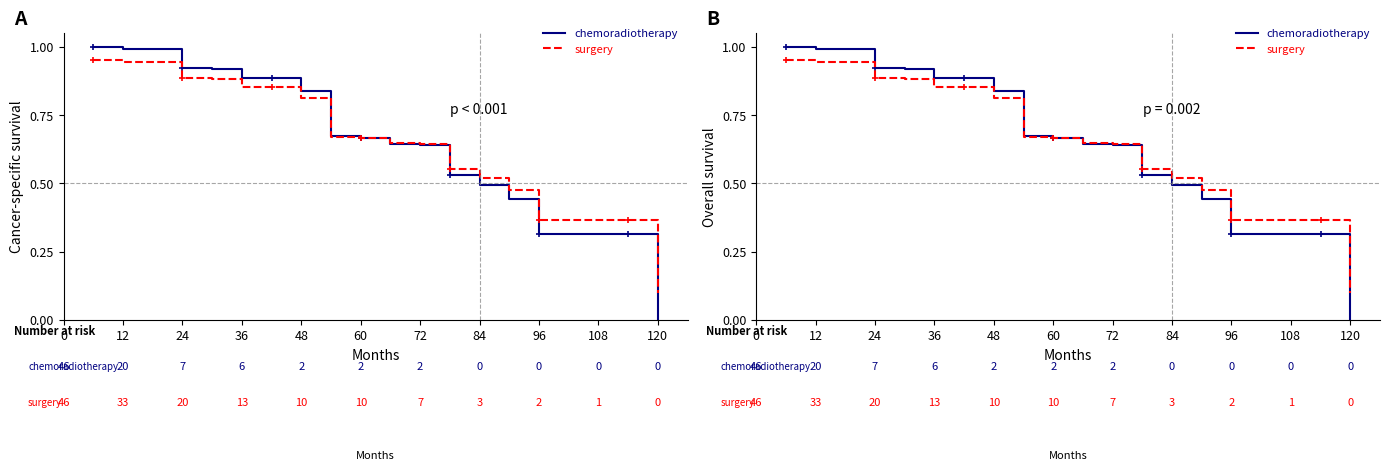

Which series has the largest total across all categories?

surgery